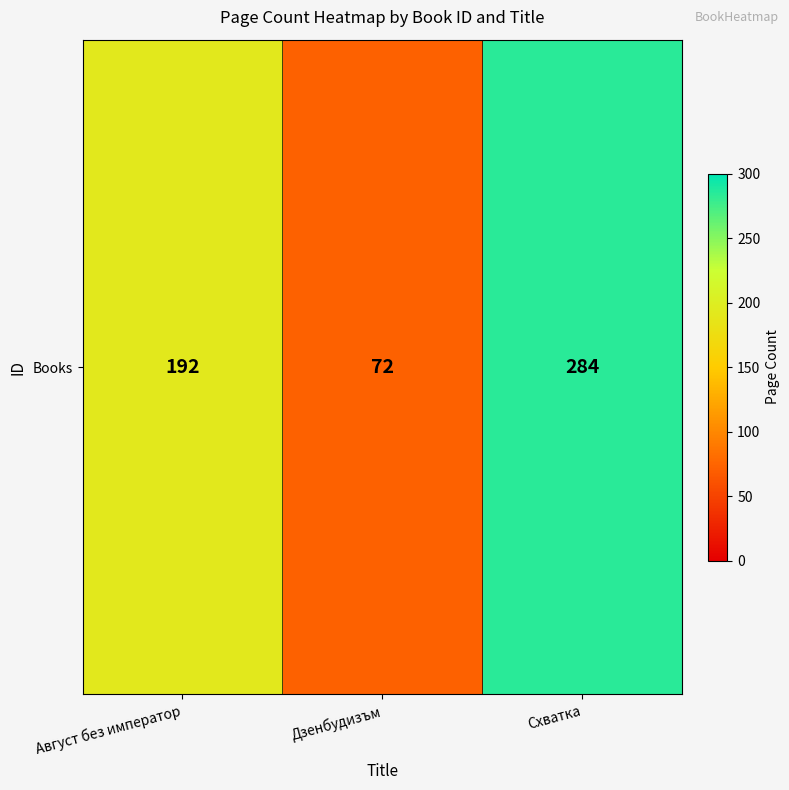

What is the difference between the maximum and minimum values?

212